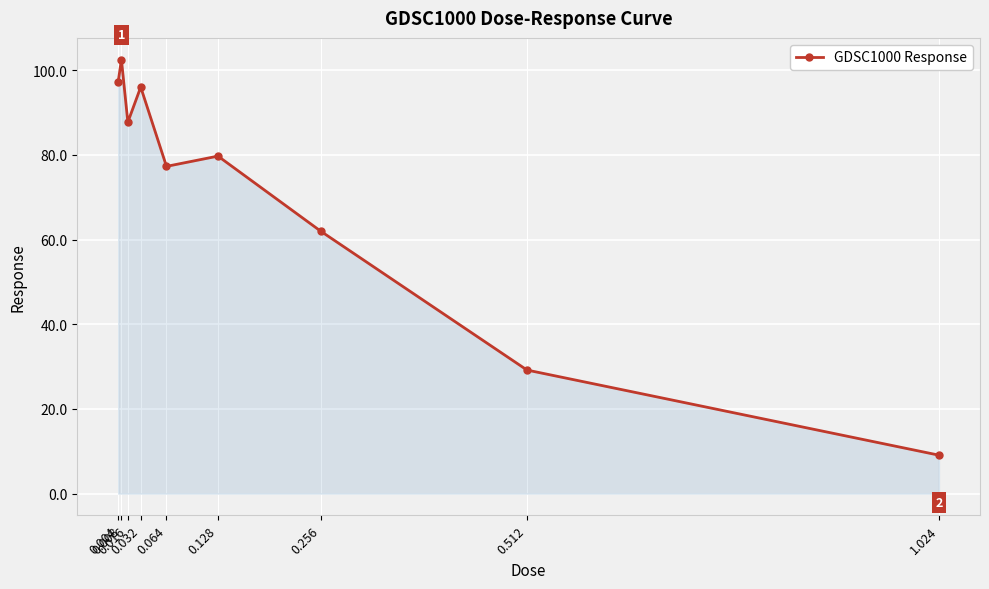

What is the difference between the second highest and minimum values?

88.2